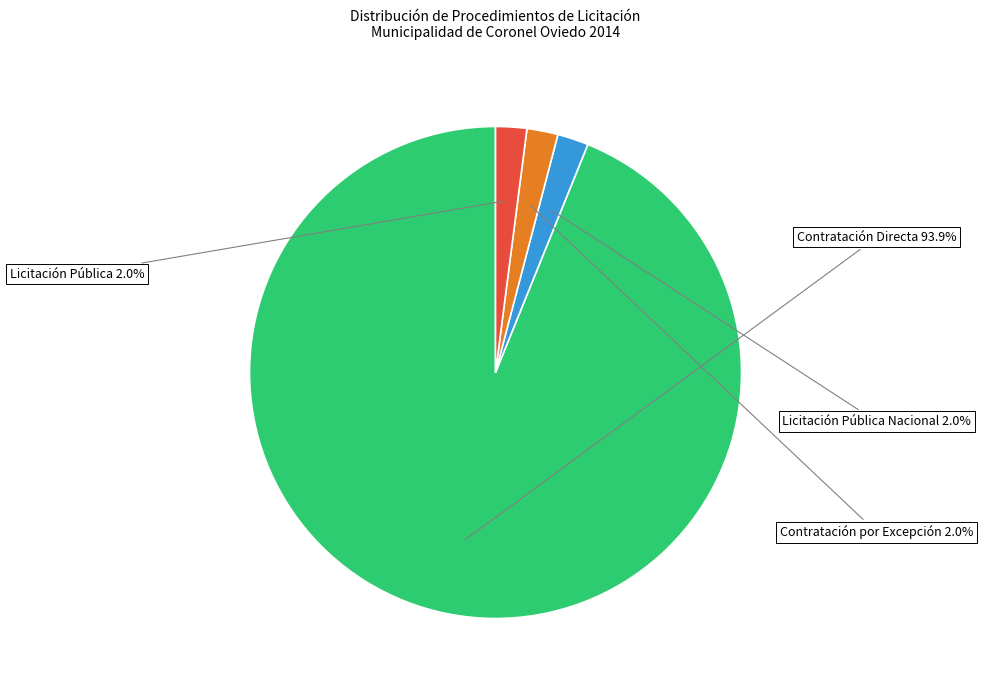

To the nearest percent, what is the average slice percentage?

25%